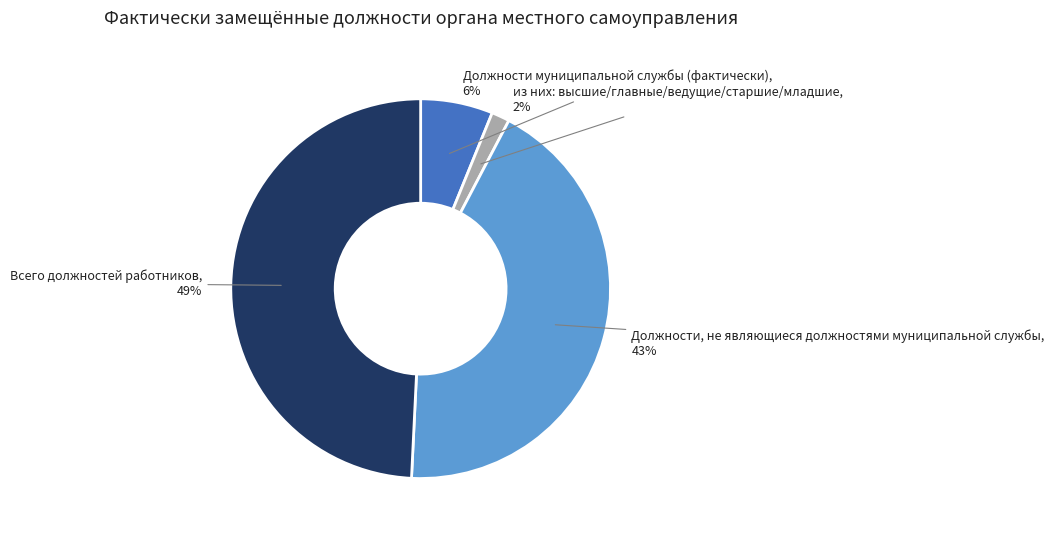

How many segments does this pie chart have?

4